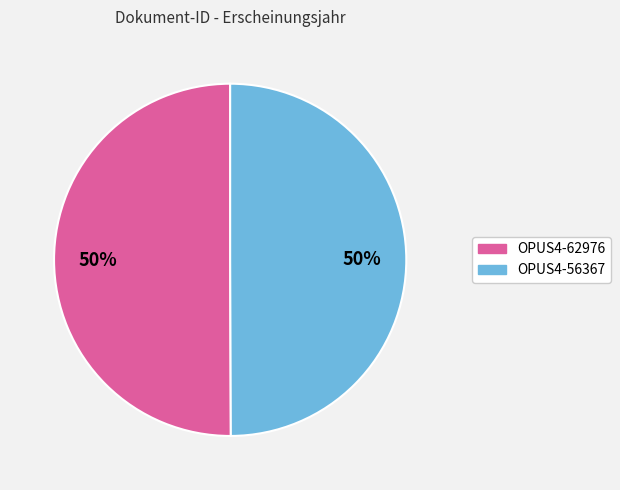

Combined, do OPUS4-62976 and OPUS4-56367 account for over 50%?

Yes